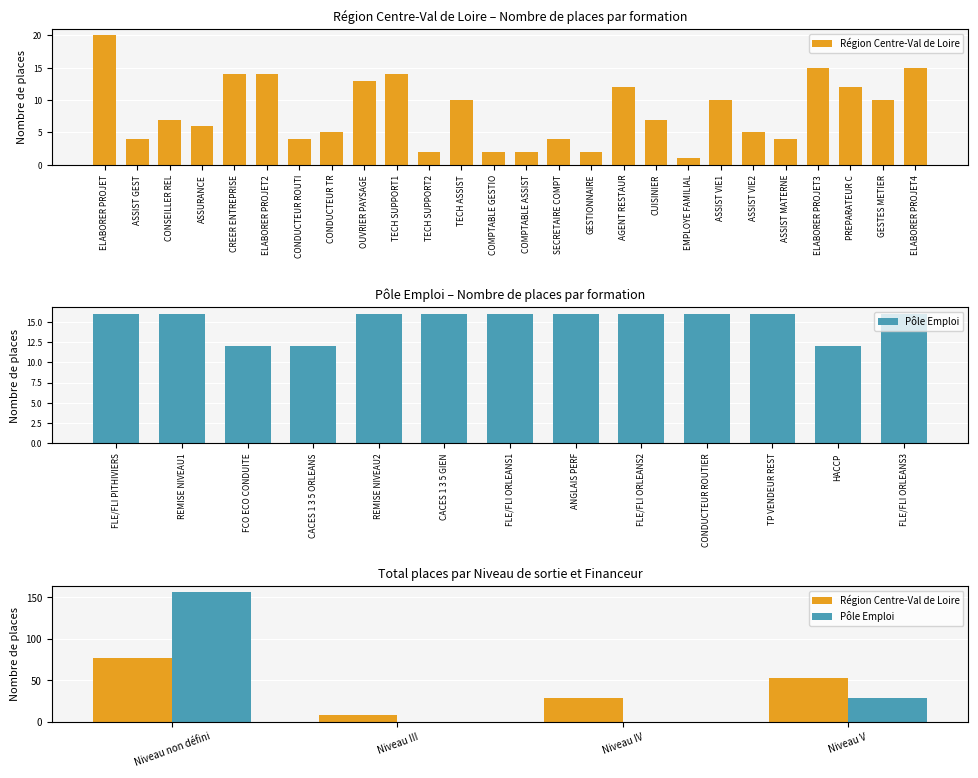

At how many categories does at least one series exceed 1?

4